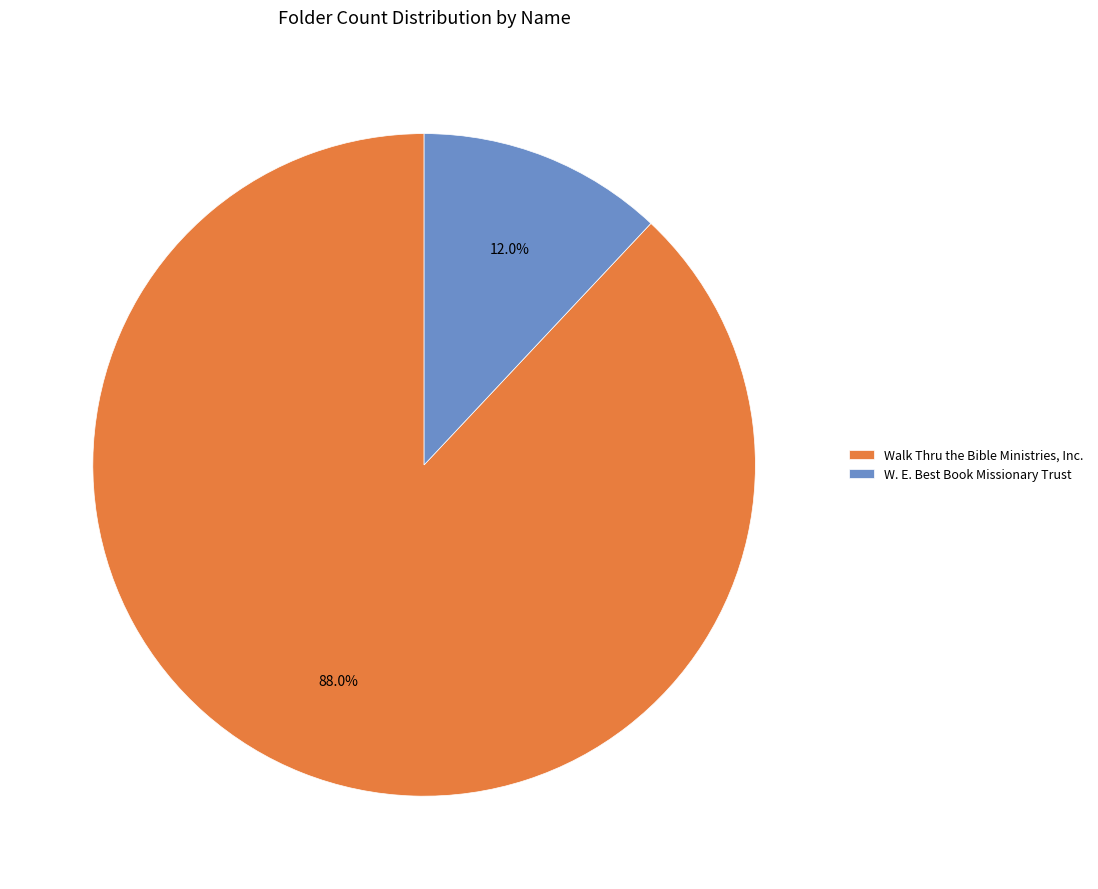

What is the smallest slice in the pie chart?

W. E. Best Book Missionary Trust